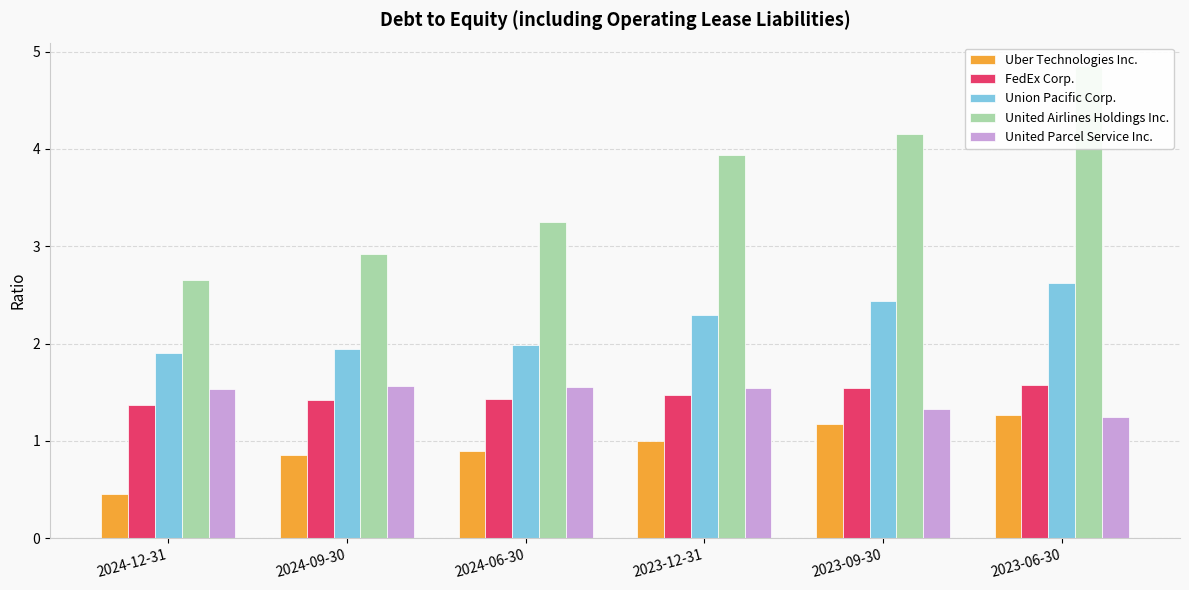

How many values in the Uber Technologies Inc. series exceed 1?

2